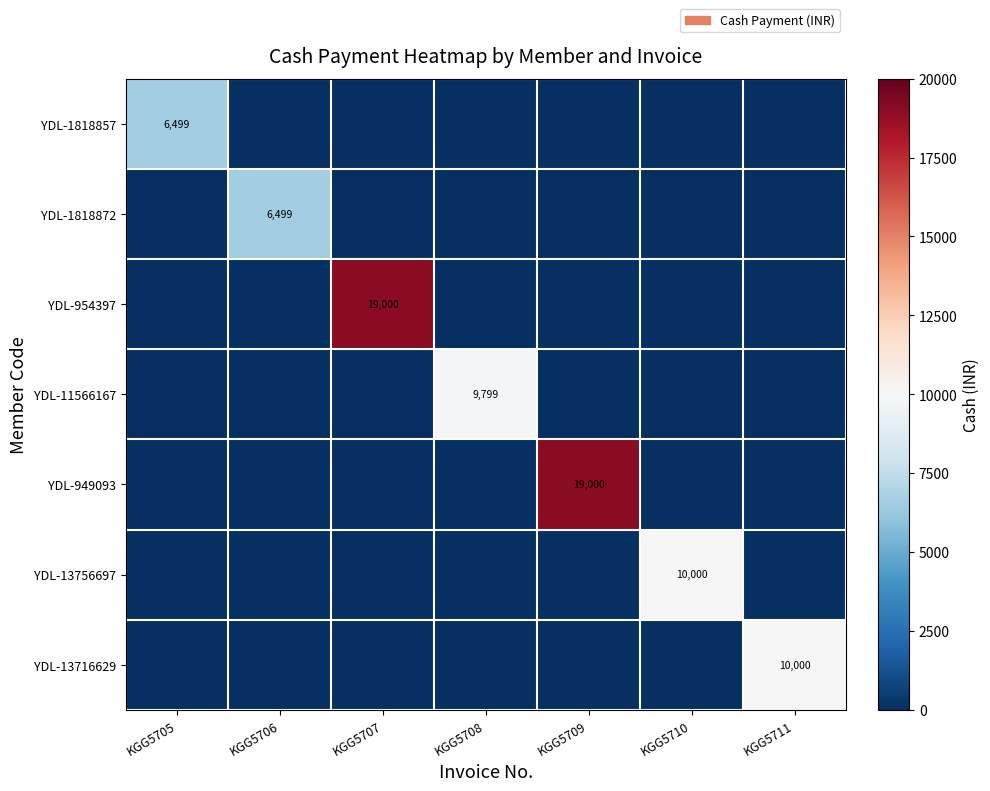

How many data points does each series have?

7